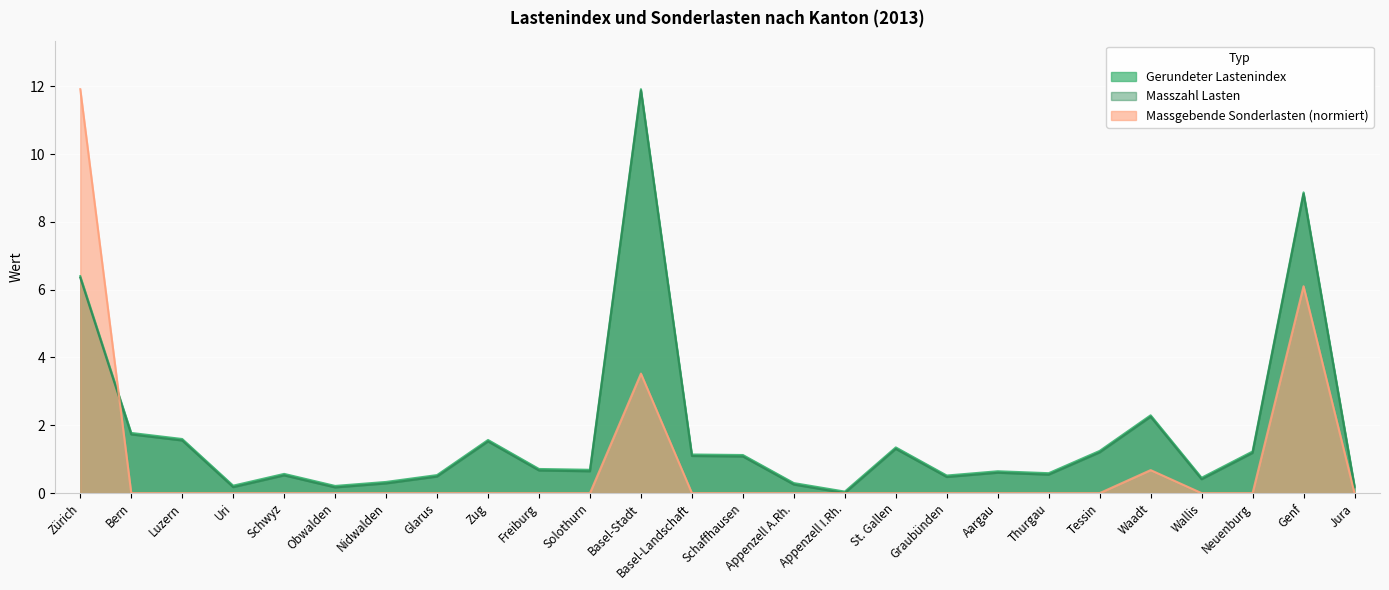

What position from the left is Glarus?

8